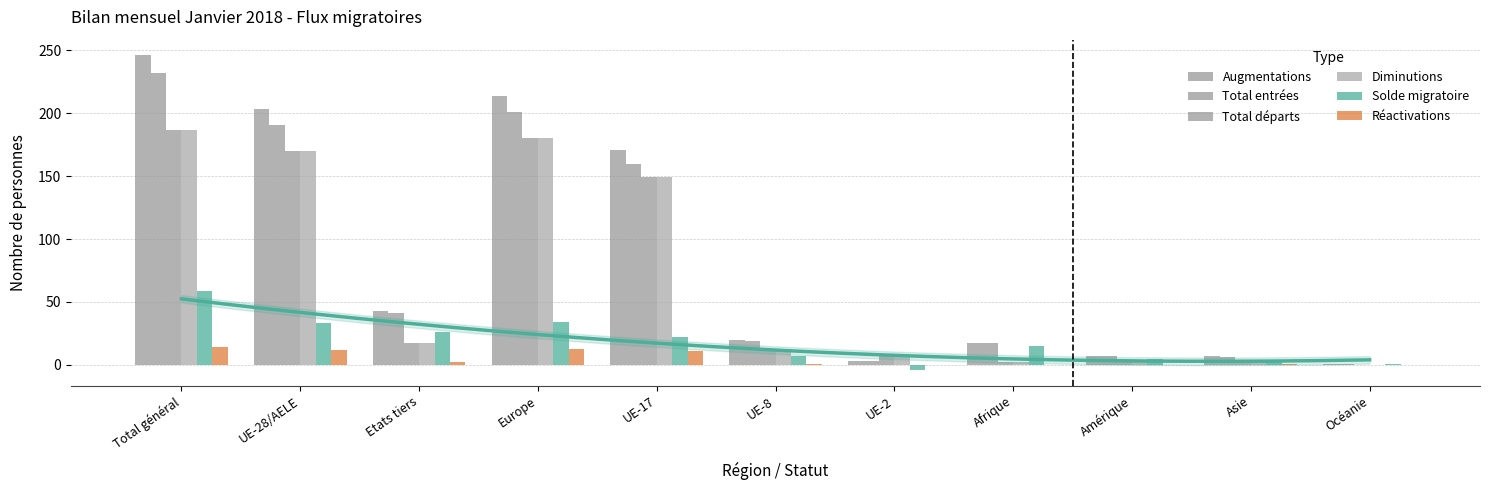

What is the label of the 2nd bar from the left?

UE-28/AELE